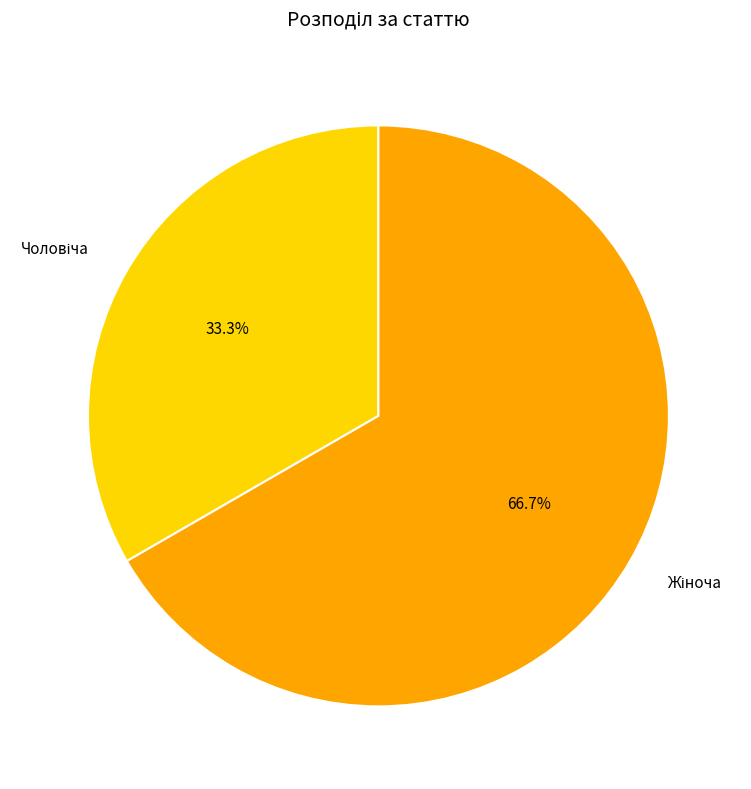

Does any single category account for the majority?

Yes